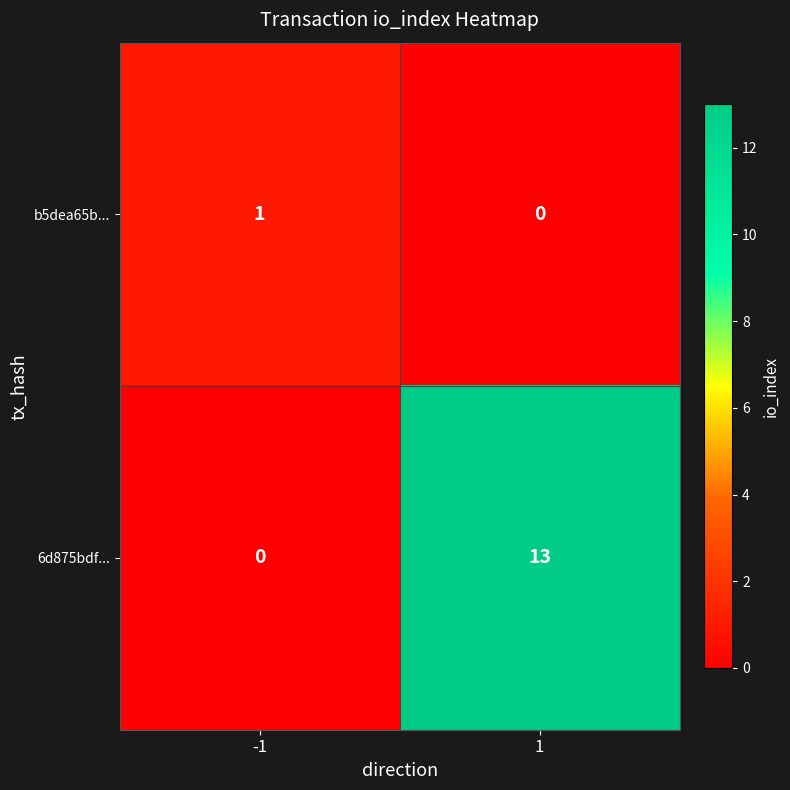

What is the sum of the 6d875bdf... values at 1 and -1?

13